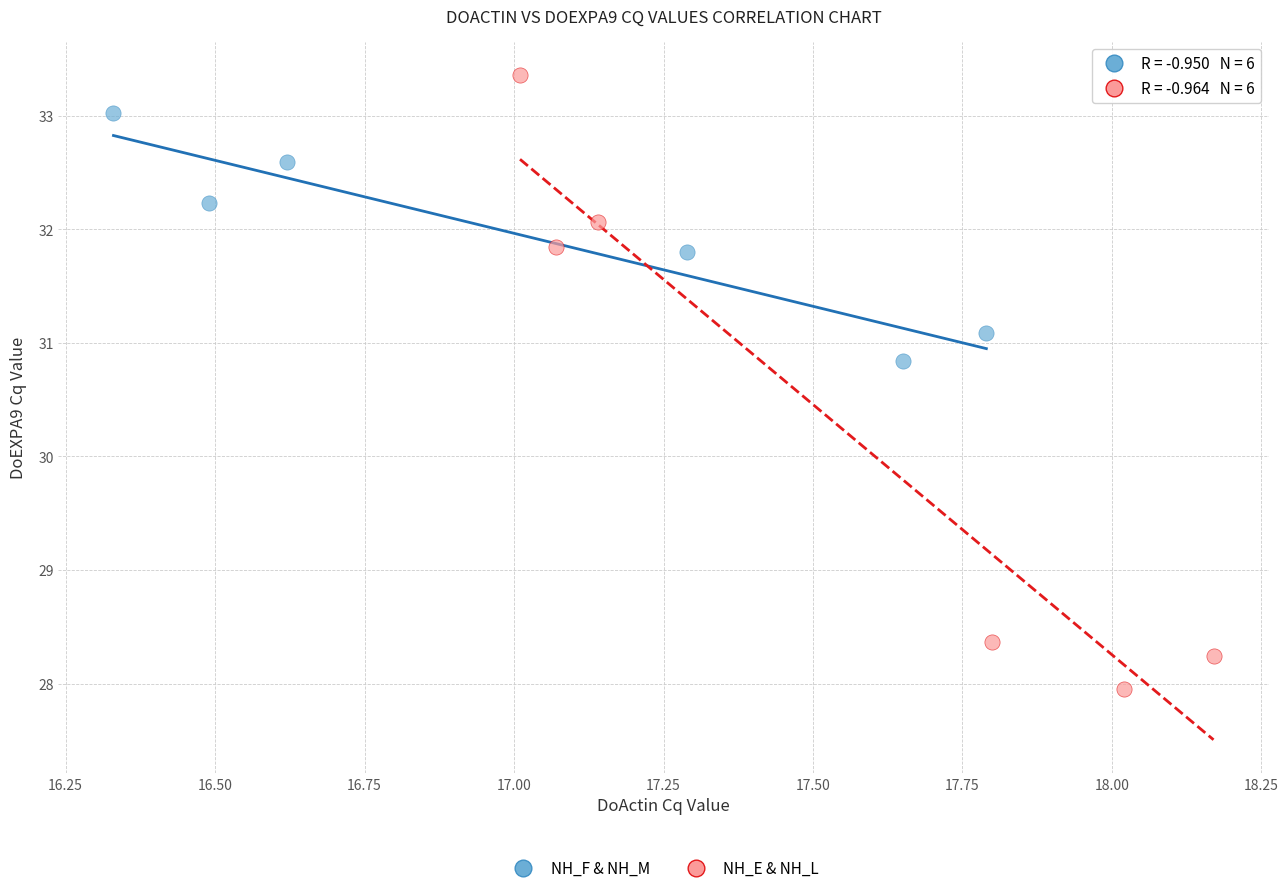

Which series has the largest Y range (max minus min)?

NH_E & NH_L